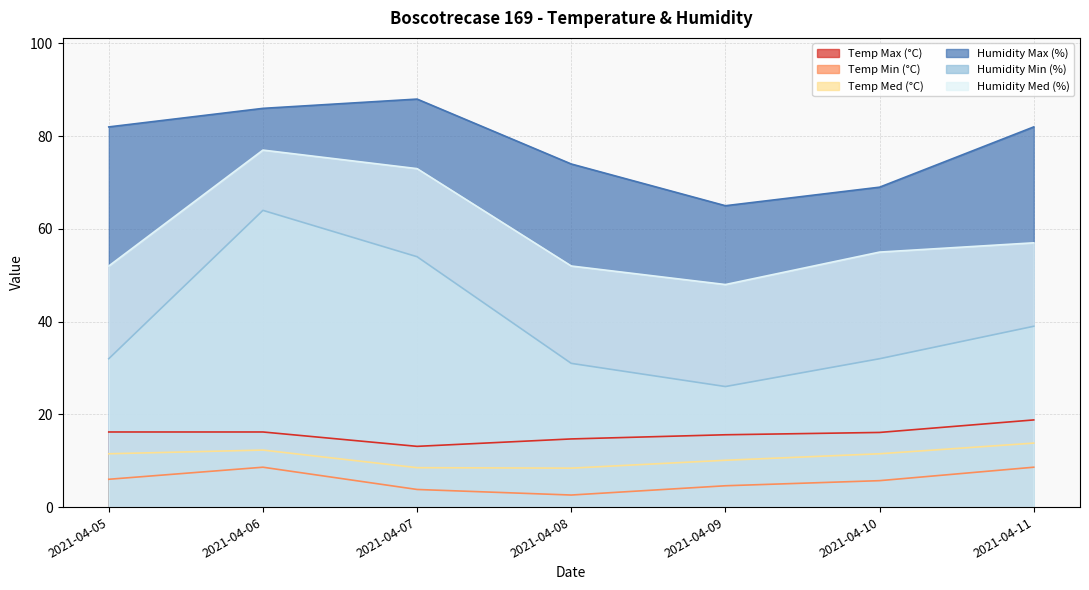

List the series in order of their peak value, highest first.

Humidity Max (%), Humidity Med (%), Humidity Min (%), Temp Max (°C), Temp Med (°C), Temp Min (°C)